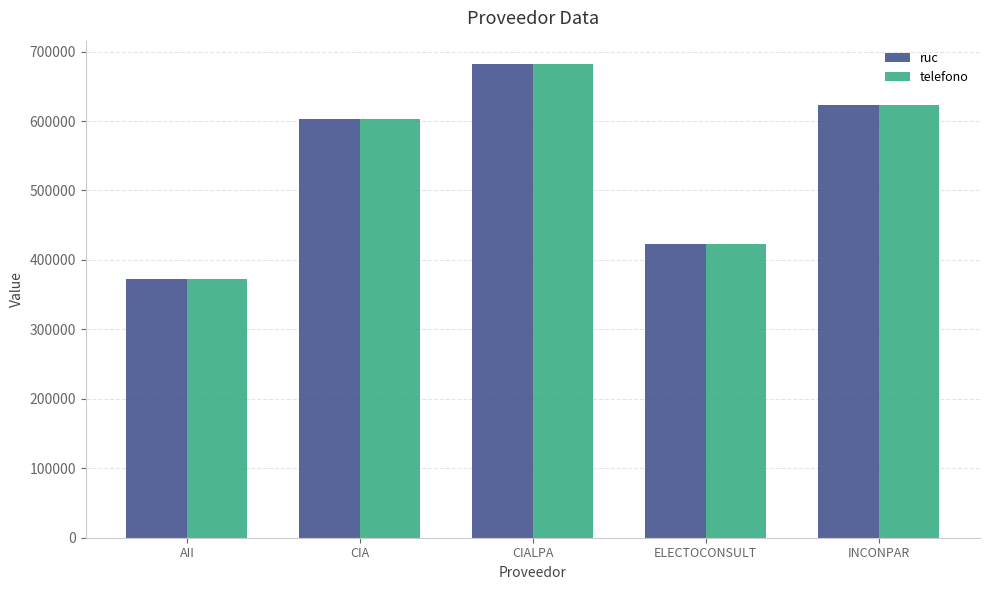

The value of telefono at ELECTOCONSULT is 423035. True or false?

True